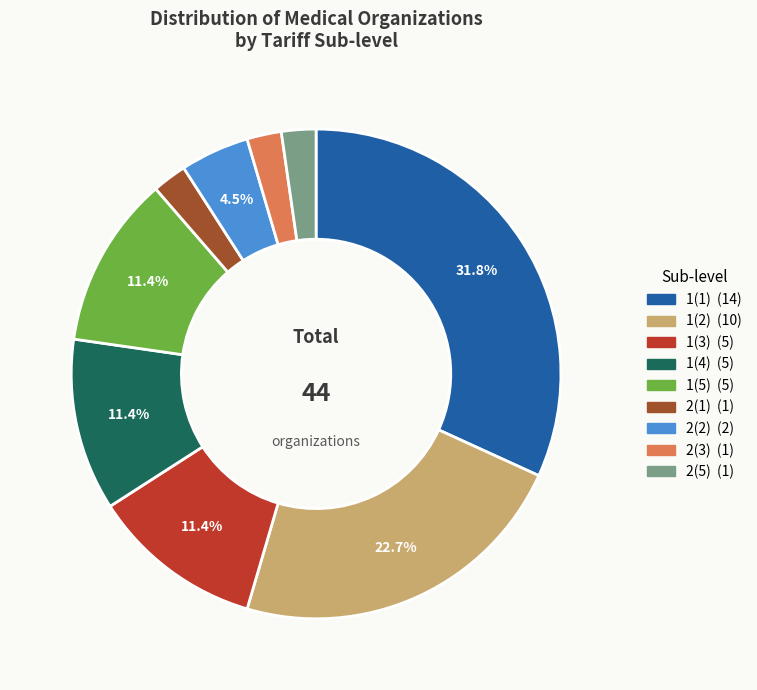

How many slices are in this pie chart?

9